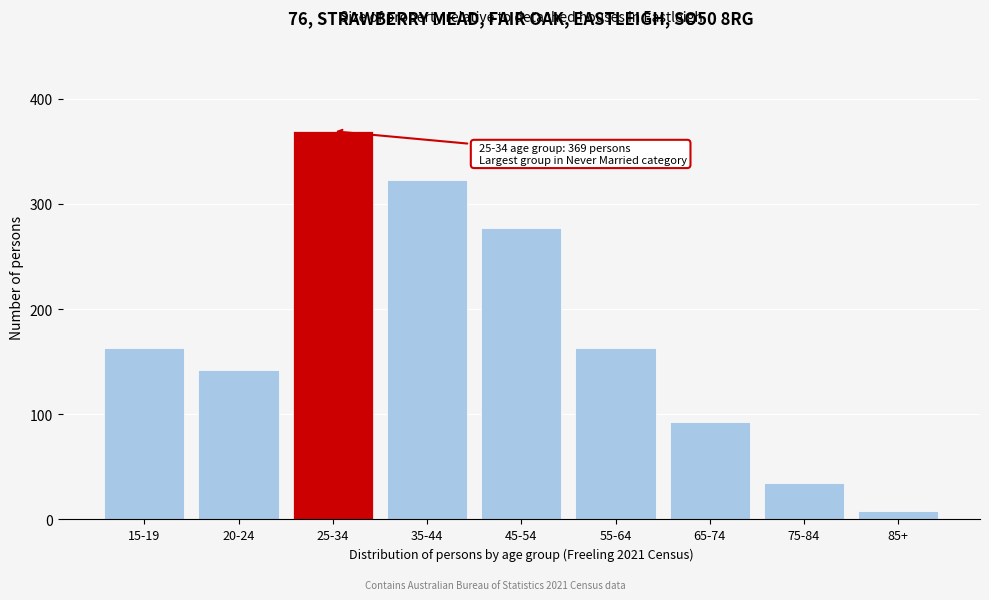

Reading left to right, extract all data points from this chart.

163	142	369	323	277	163	93	35	8